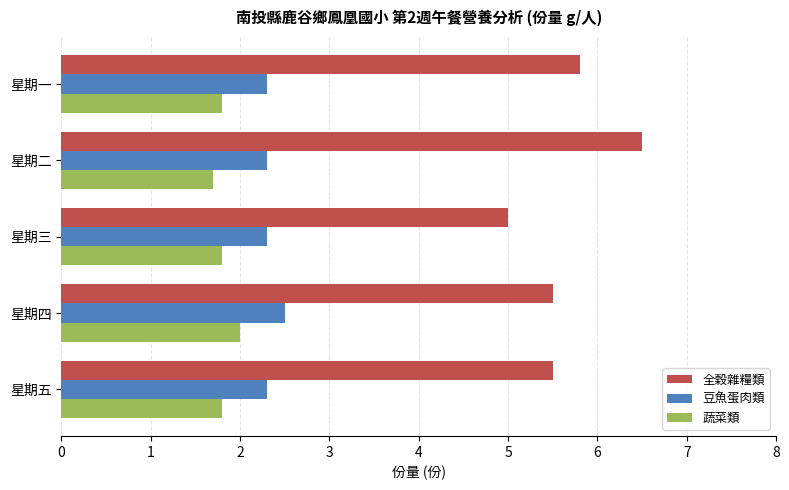

What are all the series names shown in the legend?

全穀雜糧類, 豆魚蛋肉類, 蔬菜類